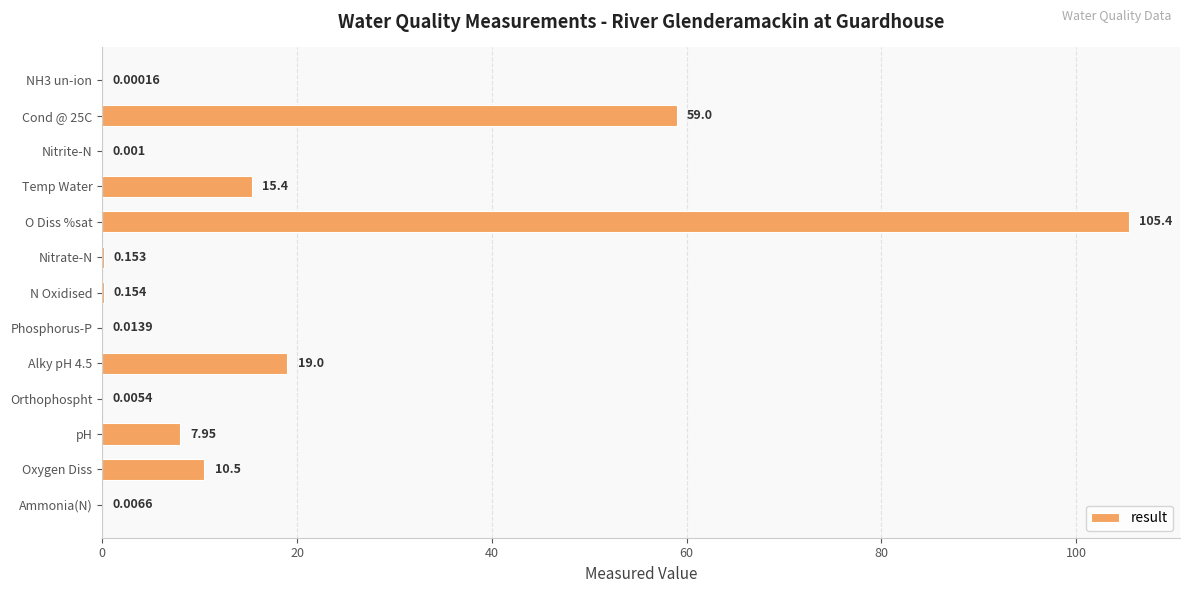

Between NH3 un-ion and Phosphorus-P, which is larger?

Phosphorus-P